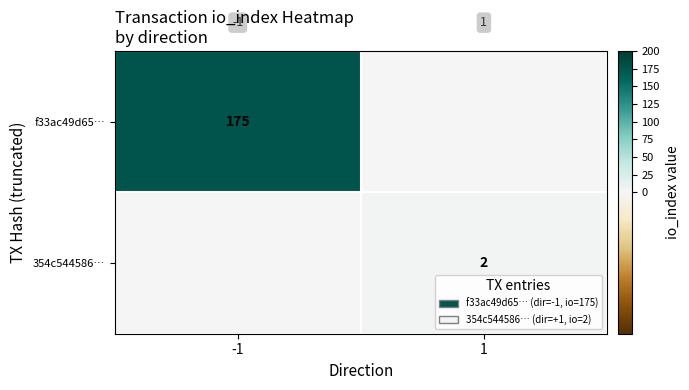

Is it true that f33ac49d65… equals 95 at -1?

False